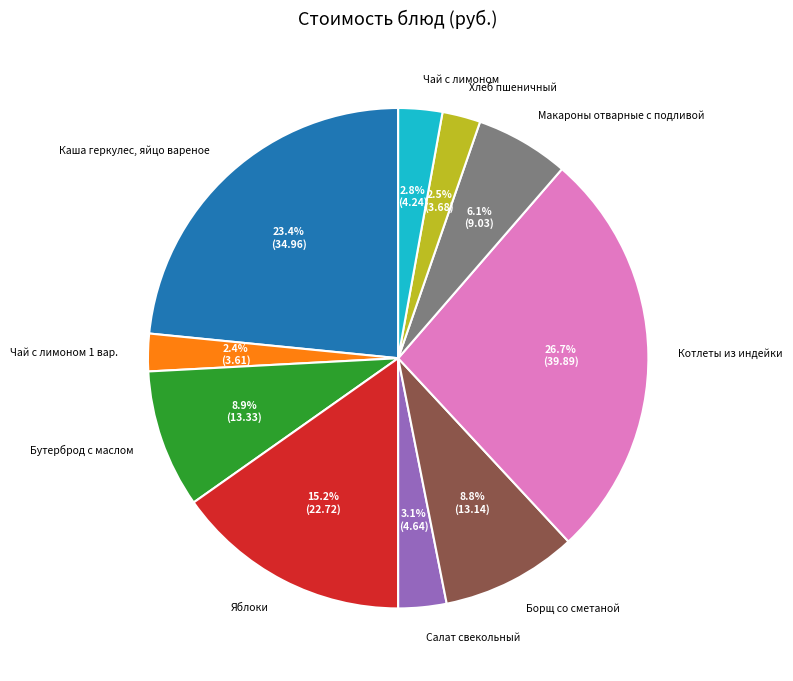

What is the largest slice in the pie chart?

Котлеты из индейки